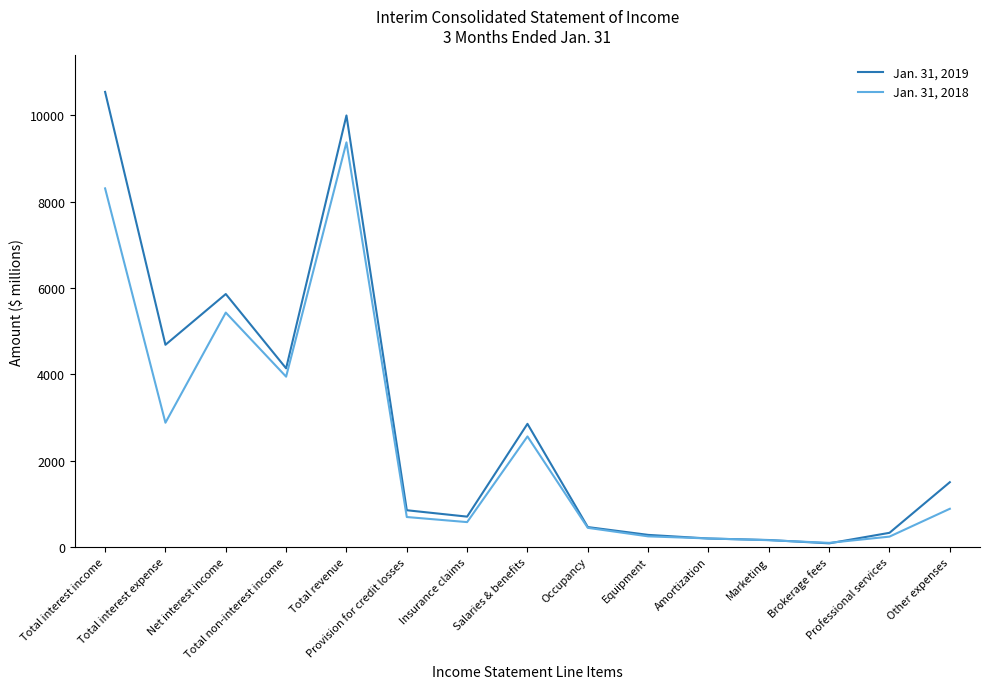

The value of Jan. 31, 2018 at Occupancy is 442. True or false?

True